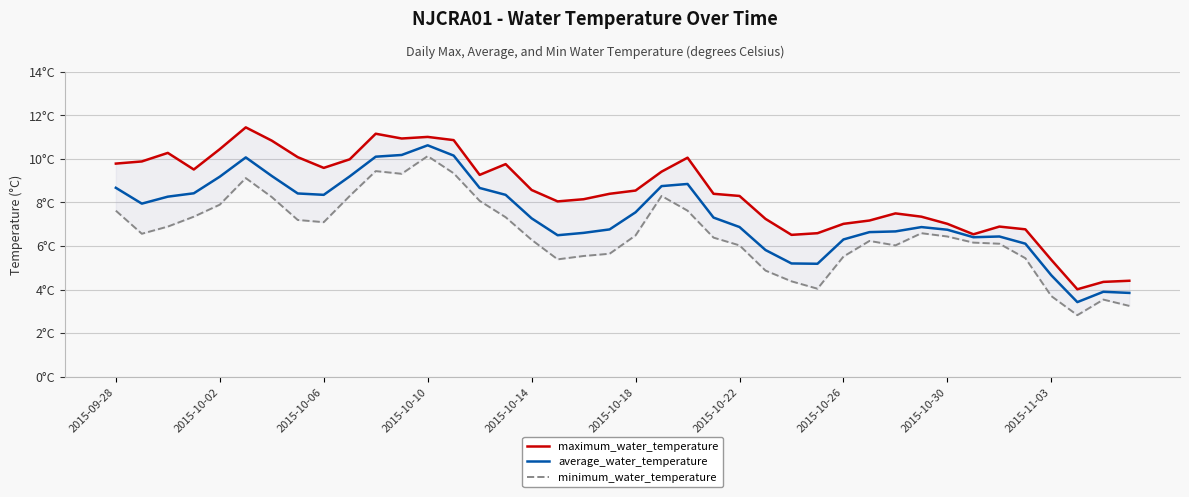

Is the value of average_water_temperature at 14 greater than the value of maximum_water_temperature at 2015-10-14?

No